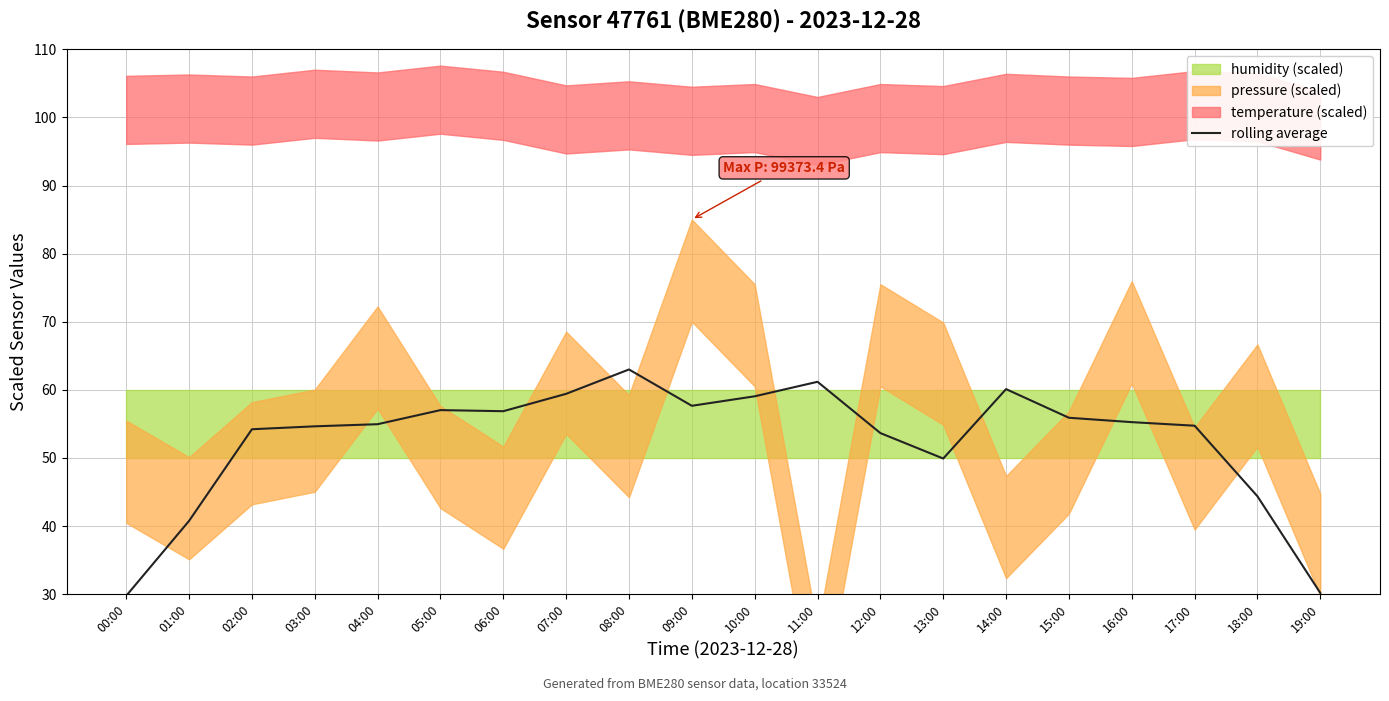

What is the average value?

52.6